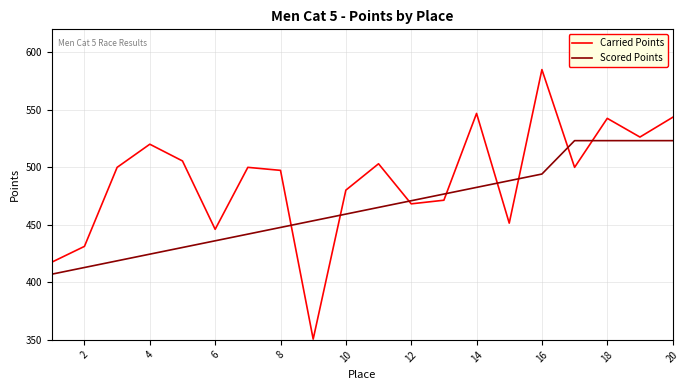

What is the lowest value of the Carried Points series?

350.7